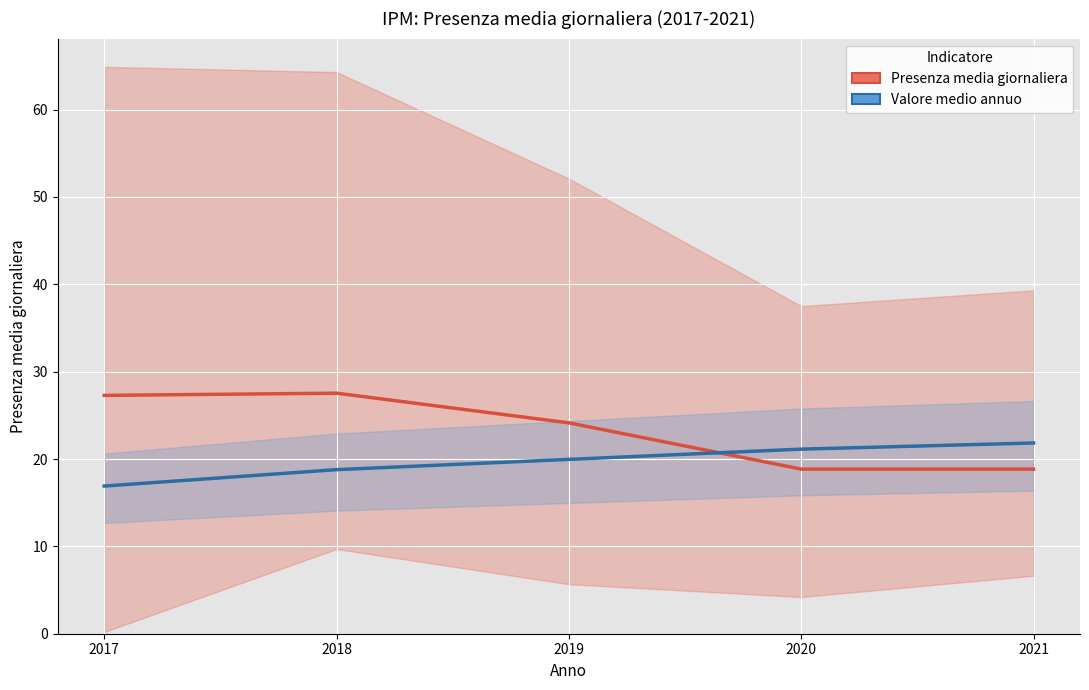

In Presenza media giornaliera, how many points are higher than both neighbors (excluding endpoints)?

1